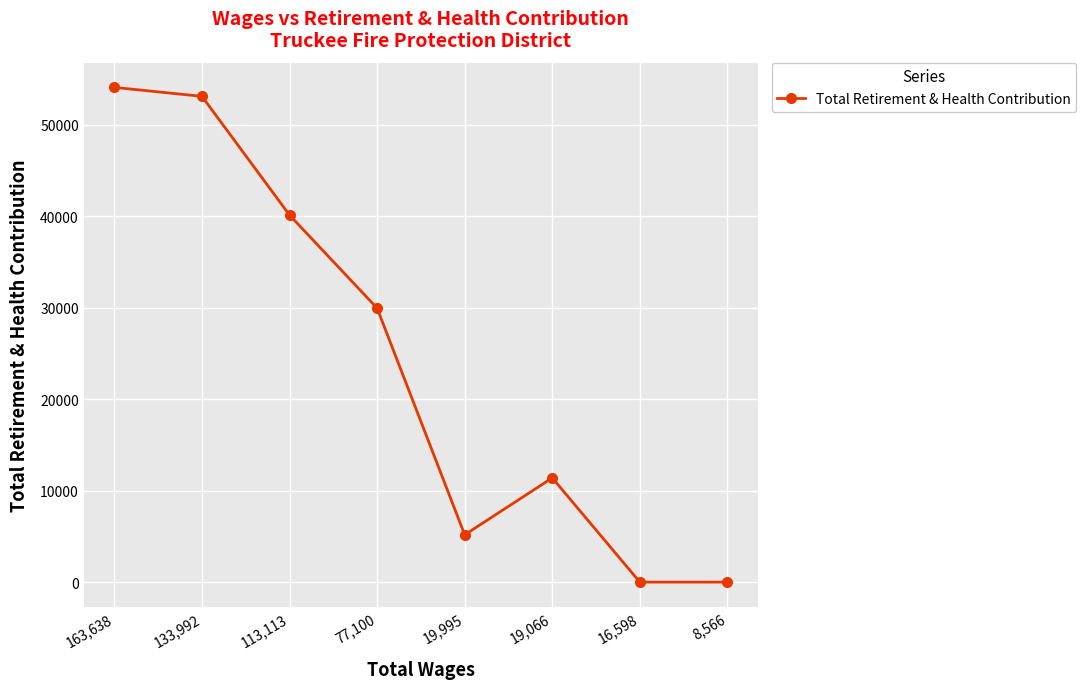

What is the label of the 4th point from the left?

77,100